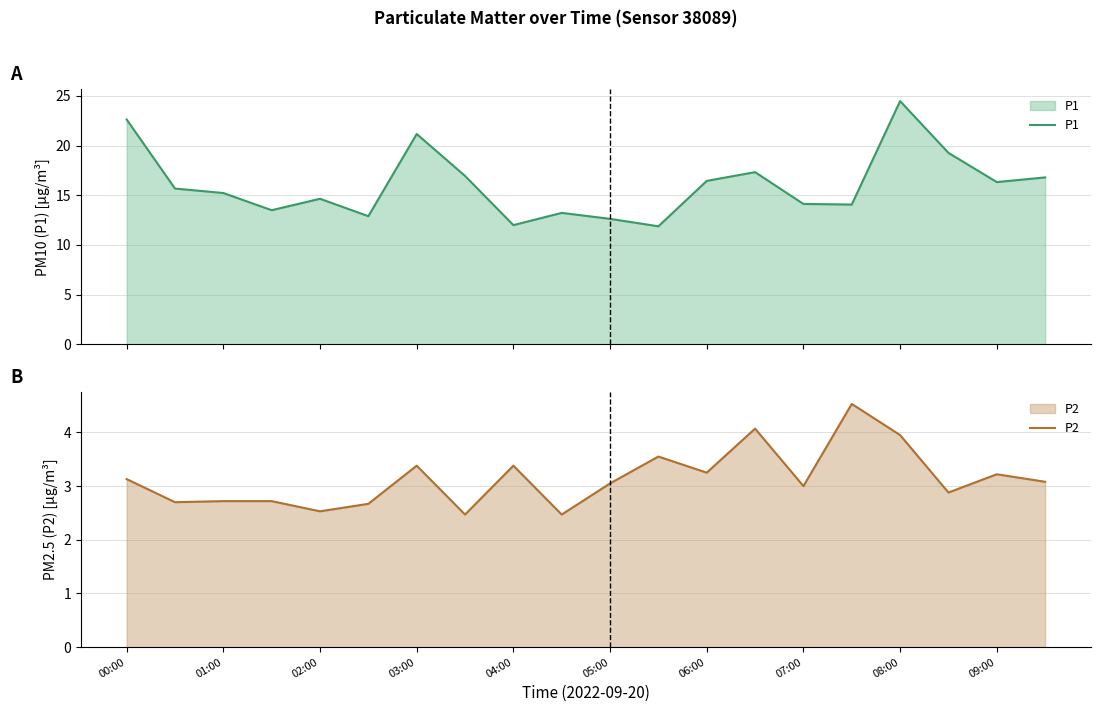

Is it true that P2 equals 2.3 at 03:00?

False